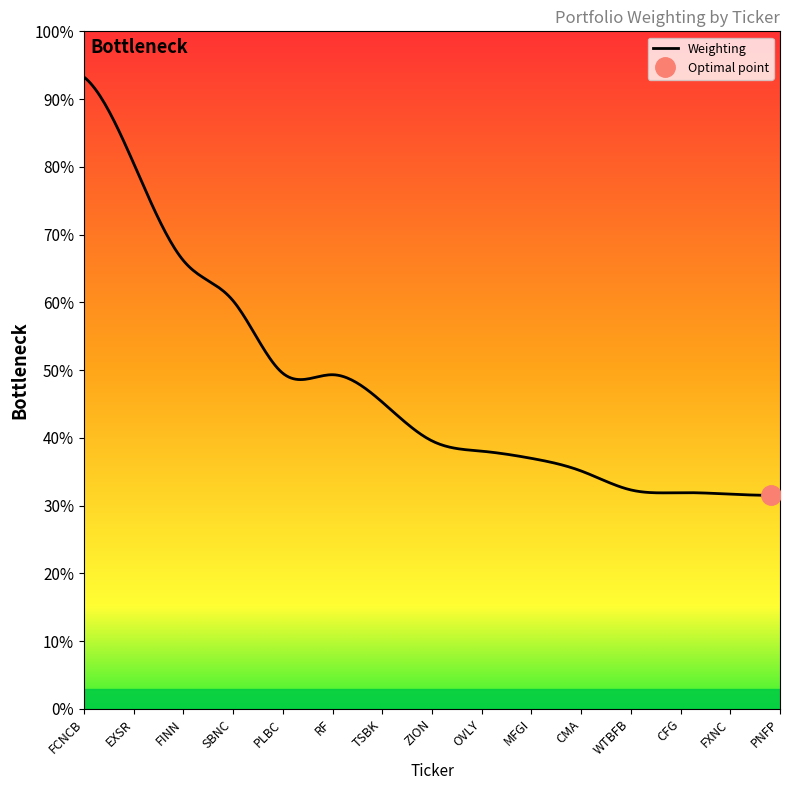

How many series are shown in this chart?

1